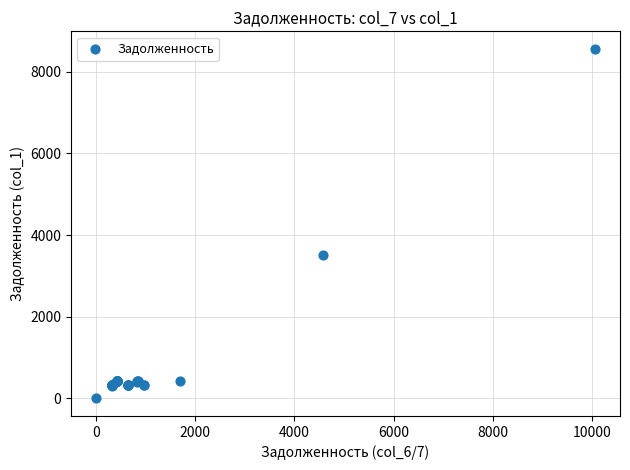

What Y value in the scatter plot is closest to 4281?

3514.9